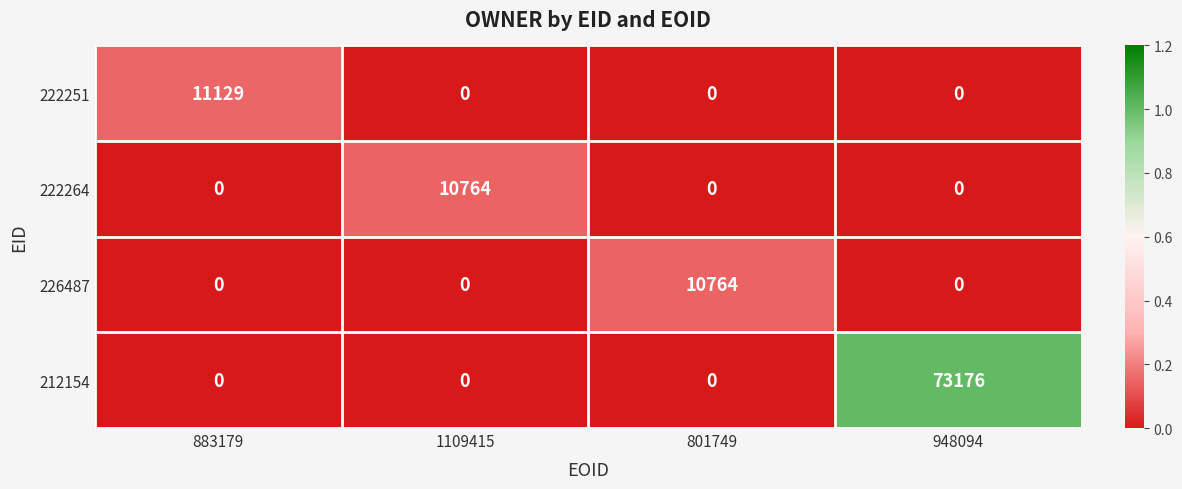

Which series changed the most between 1109415 and 948094?

212154